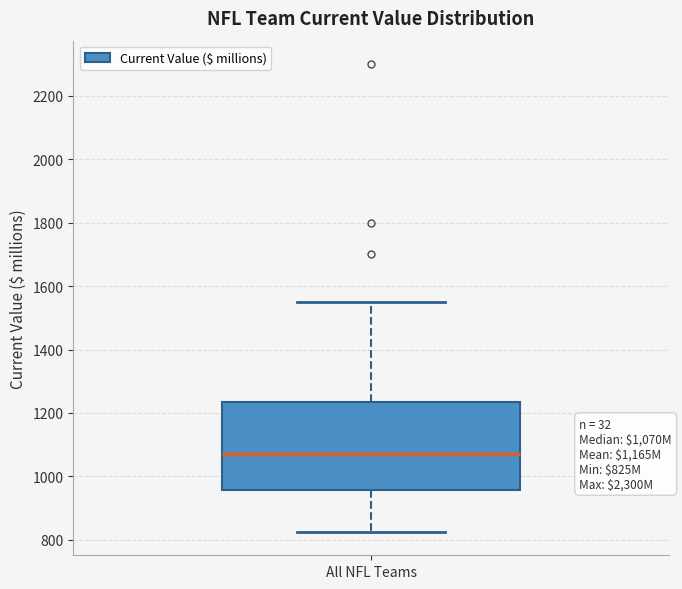

Where is the lower edge of the box for All NFL Teams on the y-axis? The values are not printed on the chart, so give them approximately, as read against the axis.

960